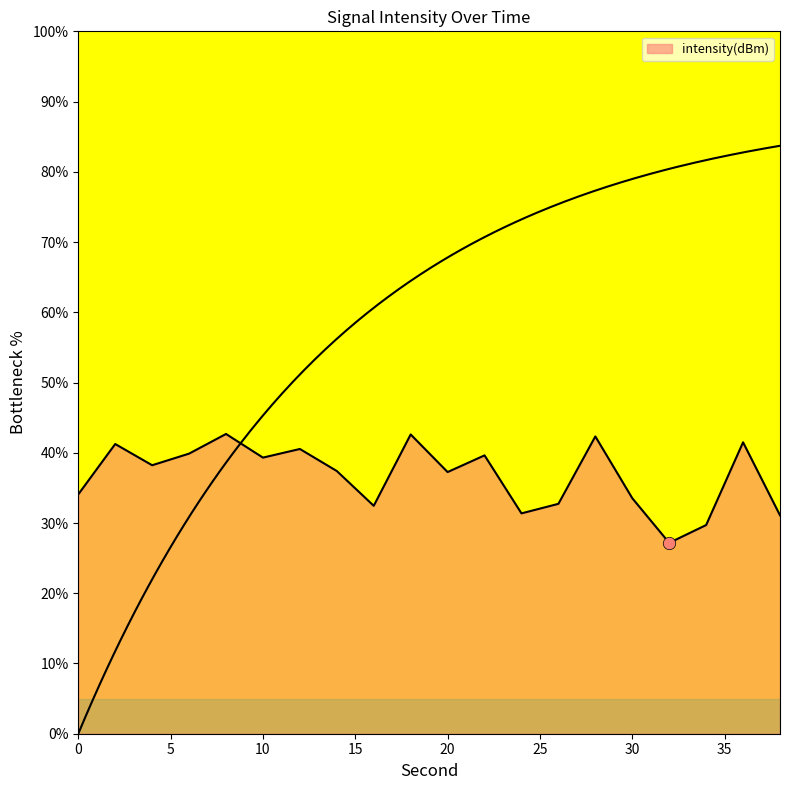

What is the change in value from 12 to 20?

-3.3